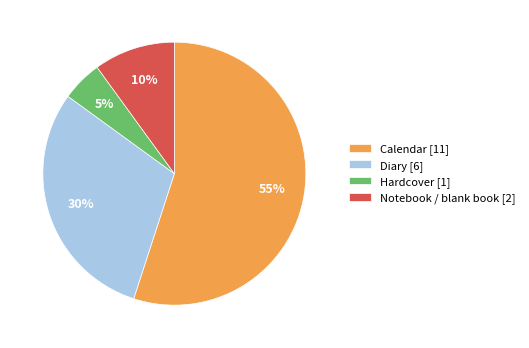

Is there any slice that represents more than half of the pie?

Yes